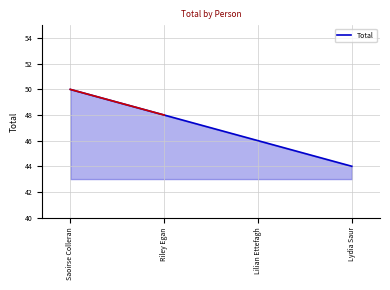

How many lines are shown in the chart?

1